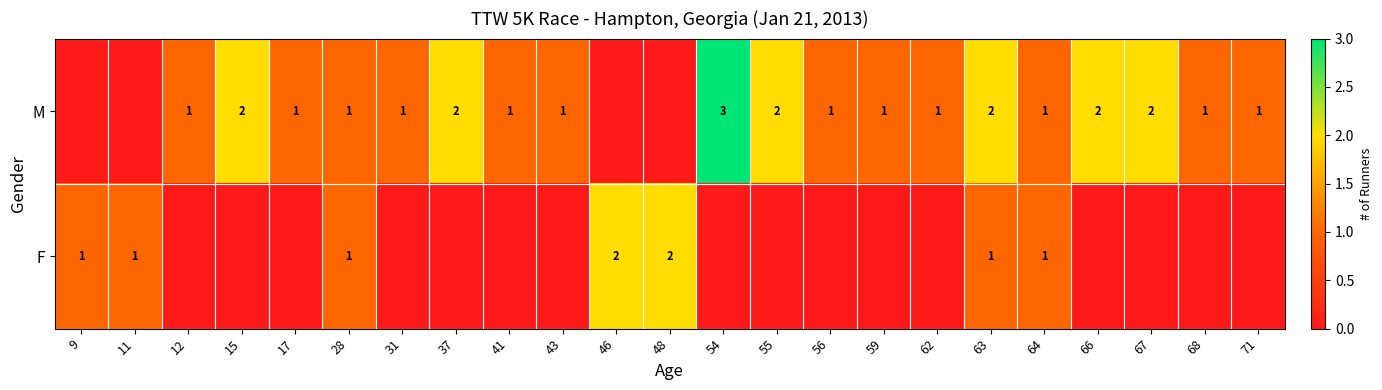

The F series shows 2 at 64. True or false?

False